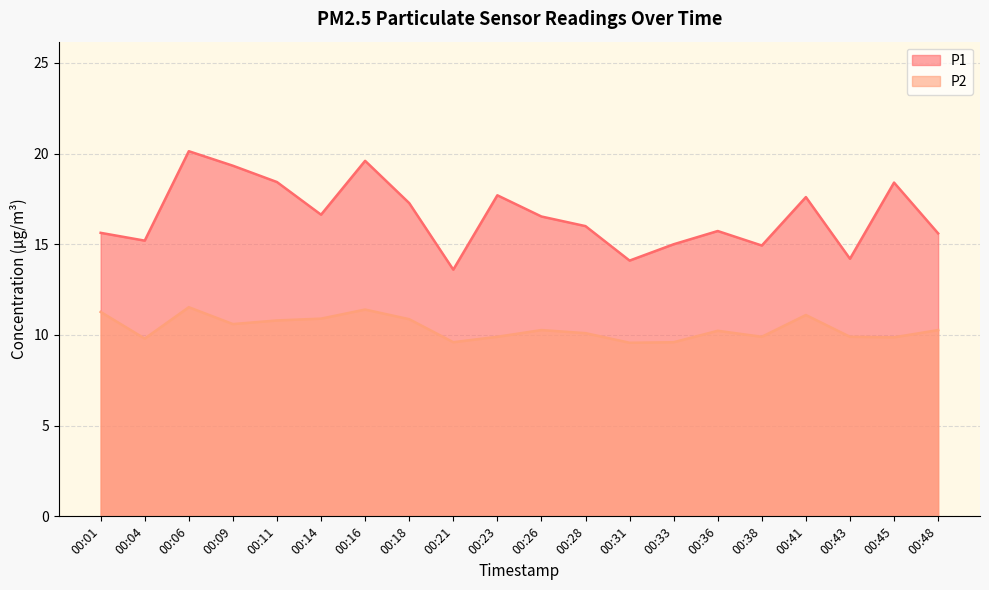

Rank the series by their maximum value, from lowest to highest.

P2, P1